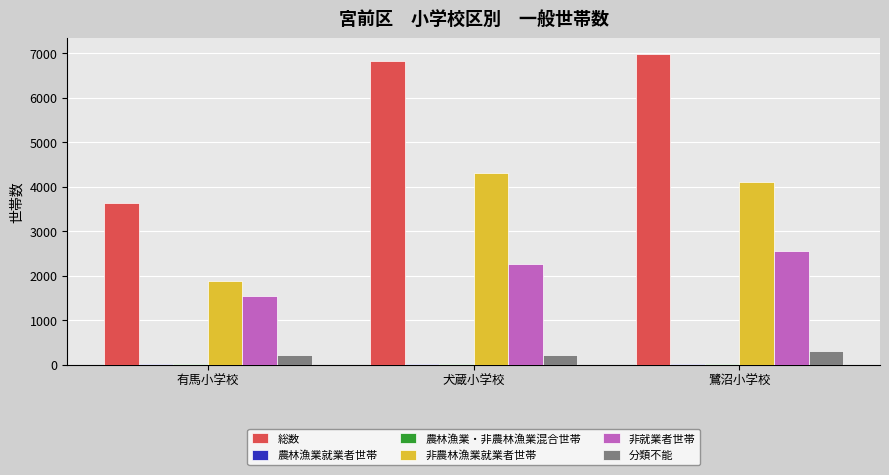

How many data points does each series have?

3